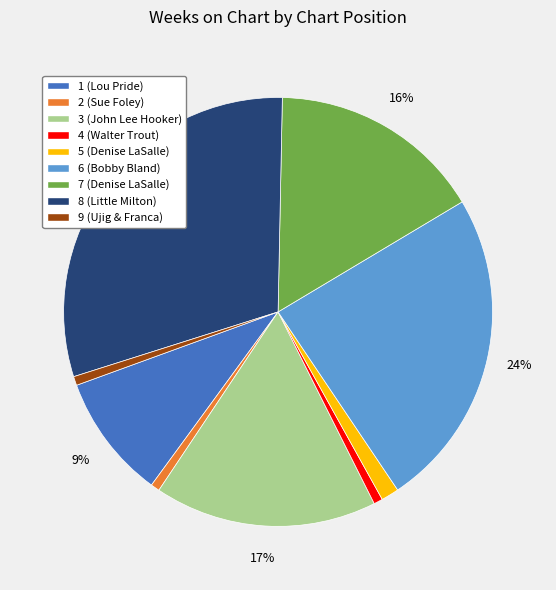

To the nearest percent, what is the difference between the 1 (Lou Pride) and 8 (Little Milton) slice percentages?

21%